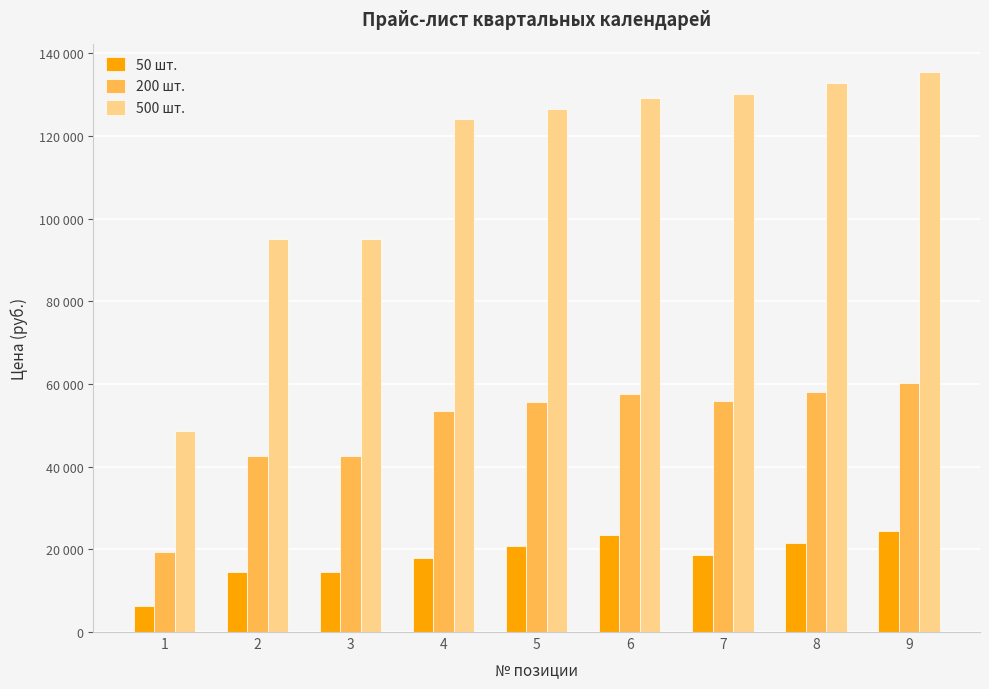

The value of 200 шт. at 9 is 60259. True or false?

True